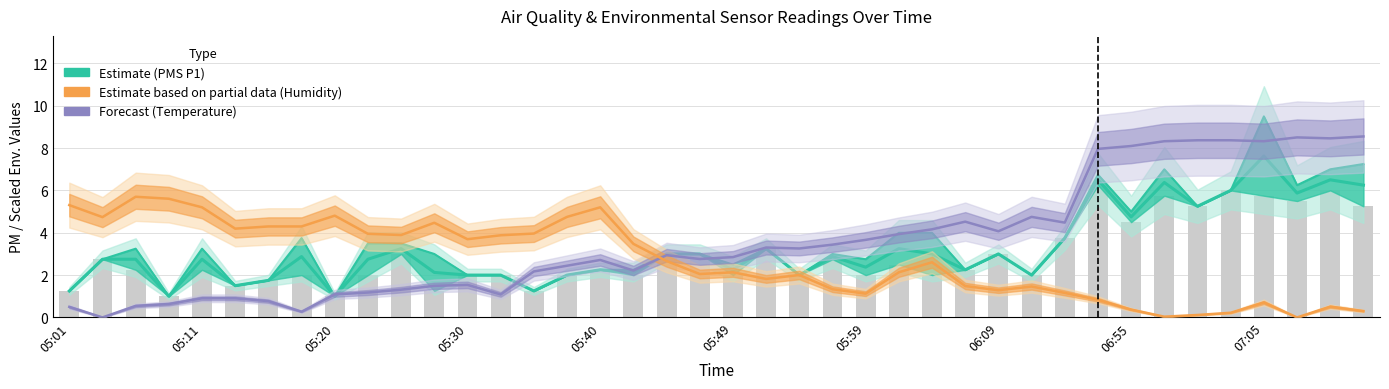

At which label does PMS_P1 first exceed 3?

05:06